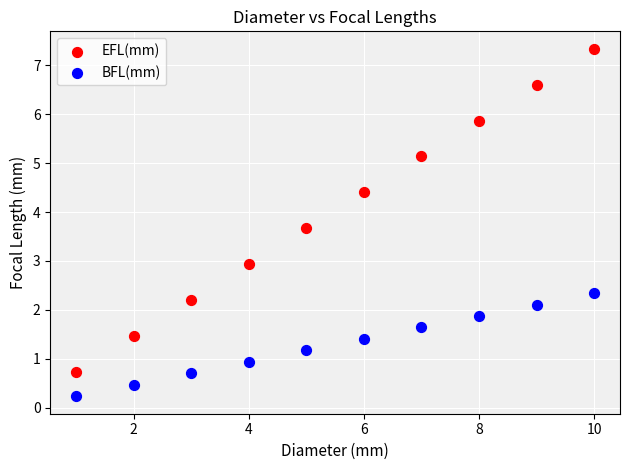

Which series contains the highest Y value?

EFL(mm)